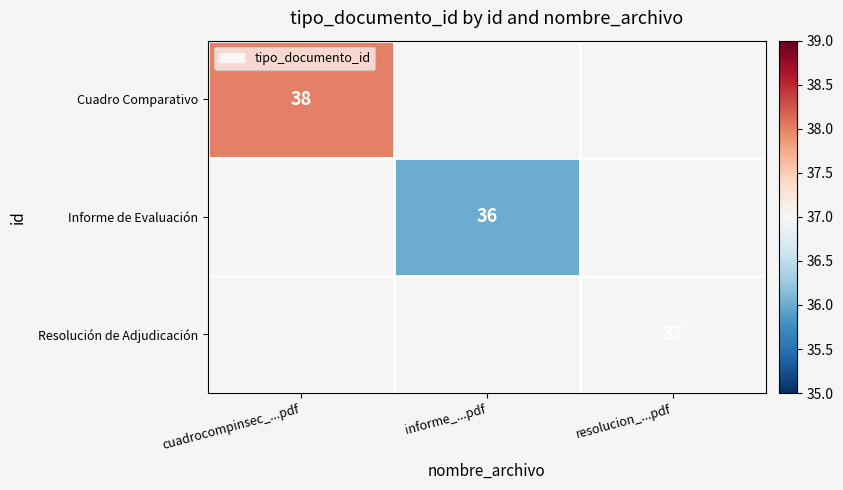

The value of Resolución de Adjudicación at resolucion_...pdf is 37. True or false?

True